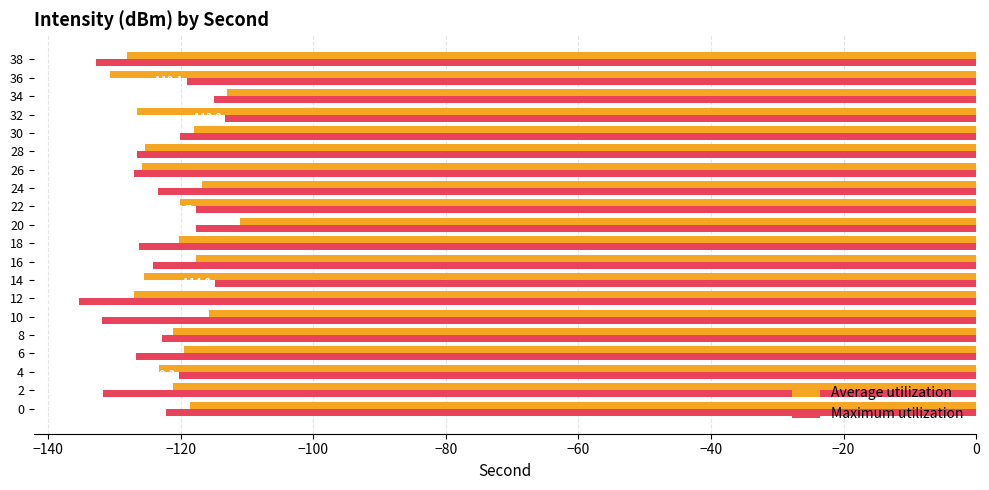

Is the value of Maximum utilization at 10 greater than the value of Average utilization at 28?

No